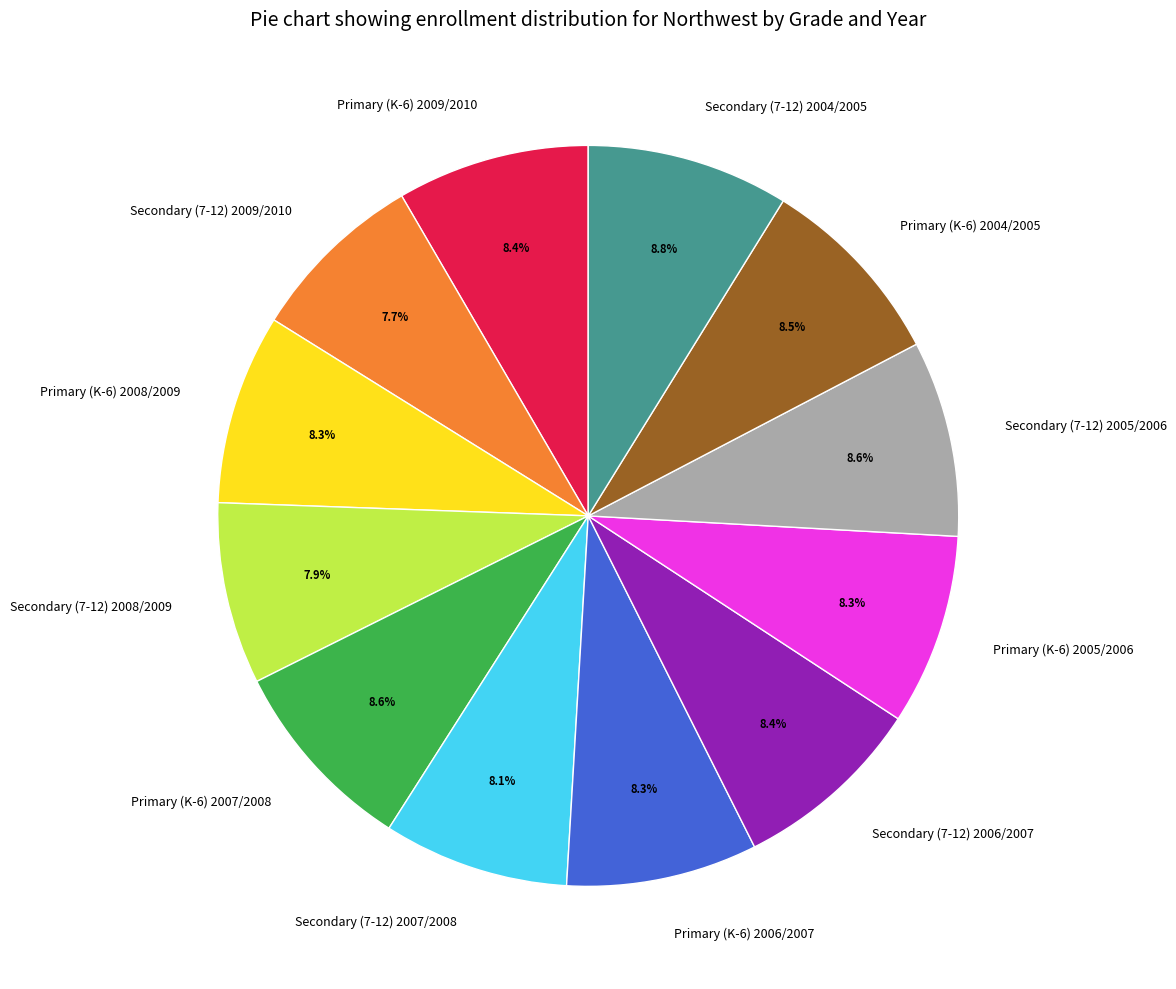

To the nearest percent, what is the average slice percentage?

8%